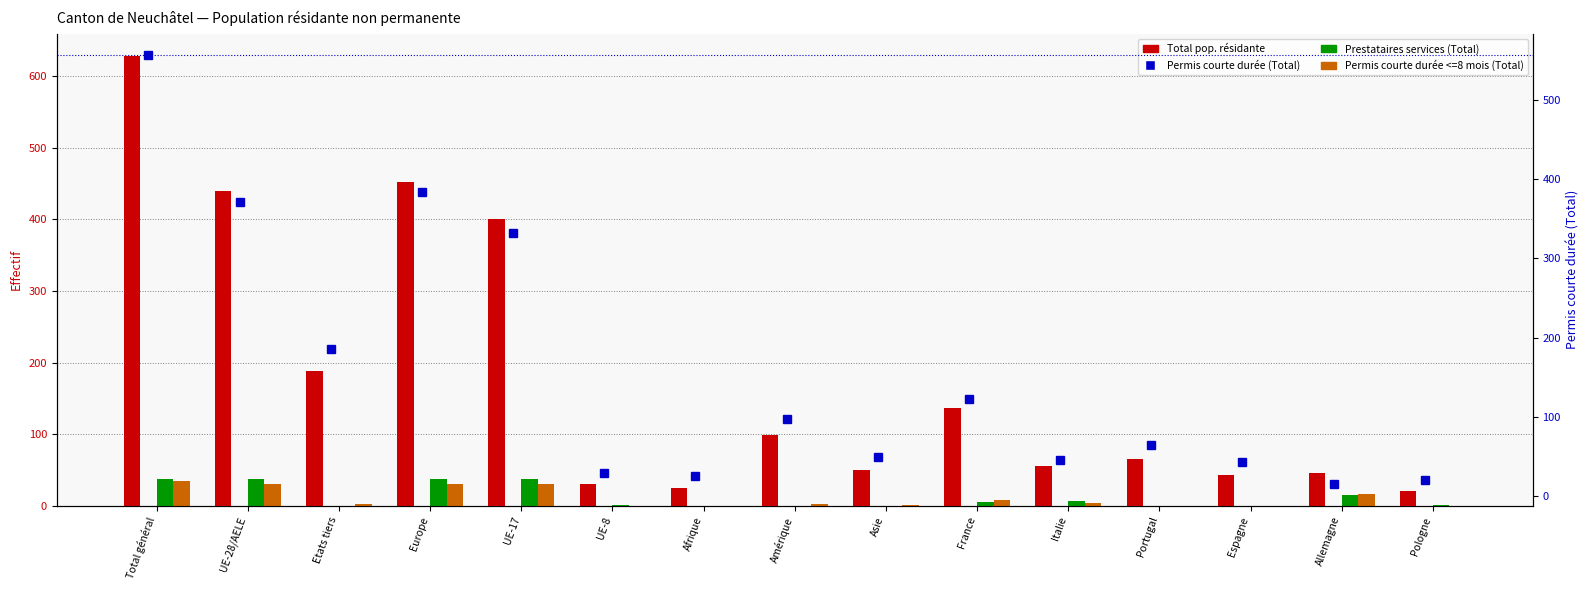

What are all the series names shown in the legend?

Total pop. résidante, Prestataires services (Total), Permis courte durée <=8 mois (Total), Permis courte durée (Total)